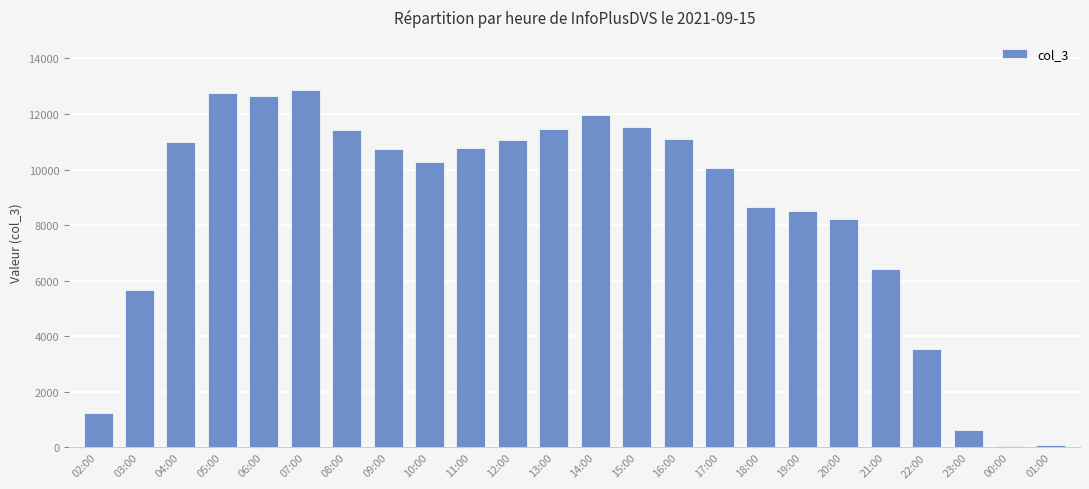

The value at 05:00 is 12751. True or false?

True